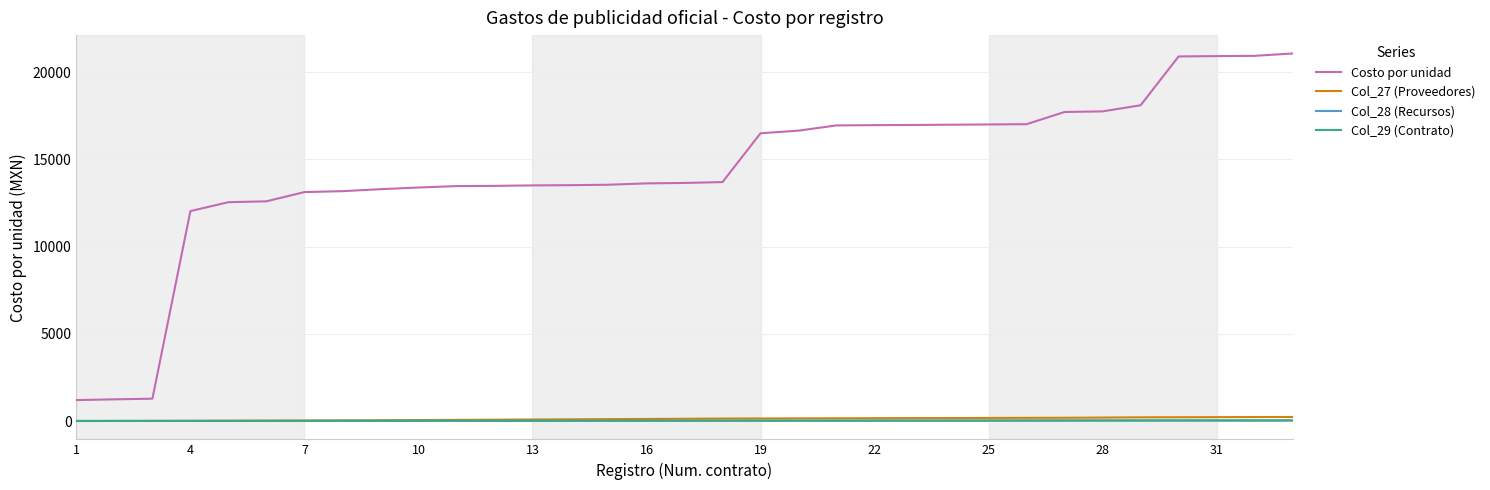

True or false: Col_29 (Contrato) and Col_27 (Proveedores) intersect in this chart.

False